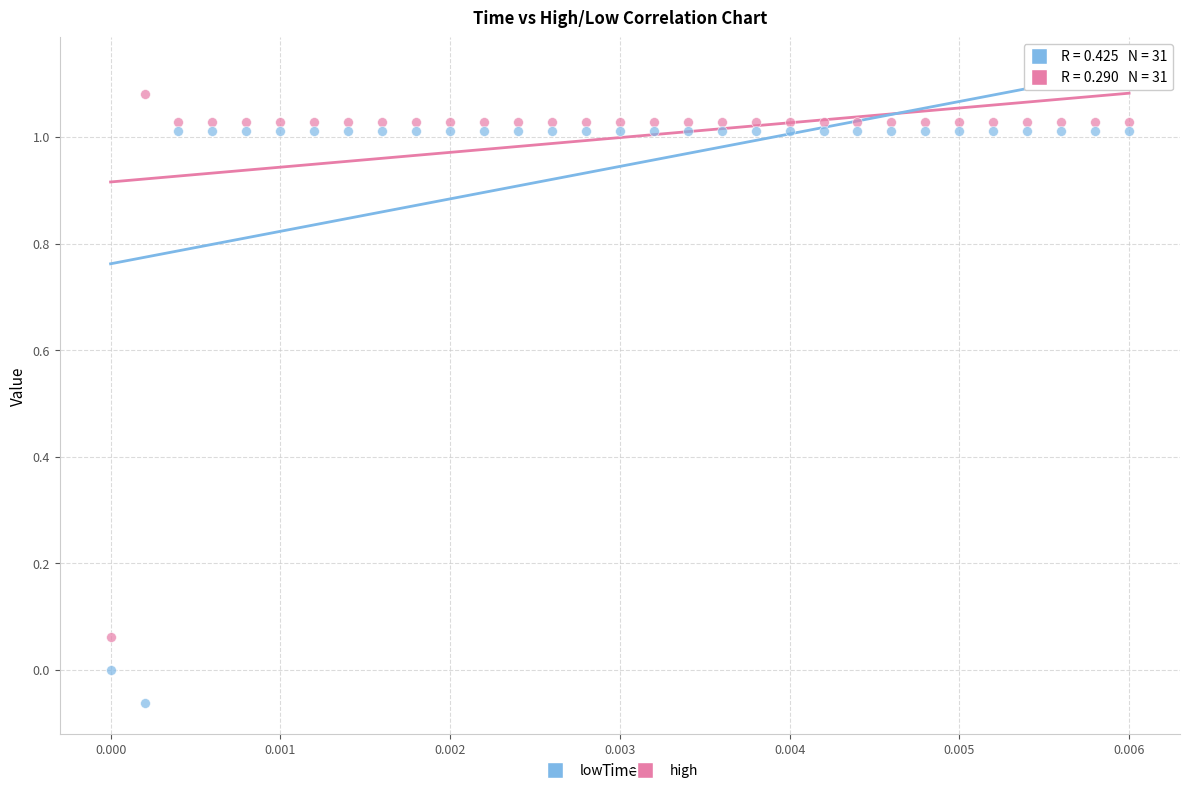

Which series reaches the minimum Y coordinate?

low